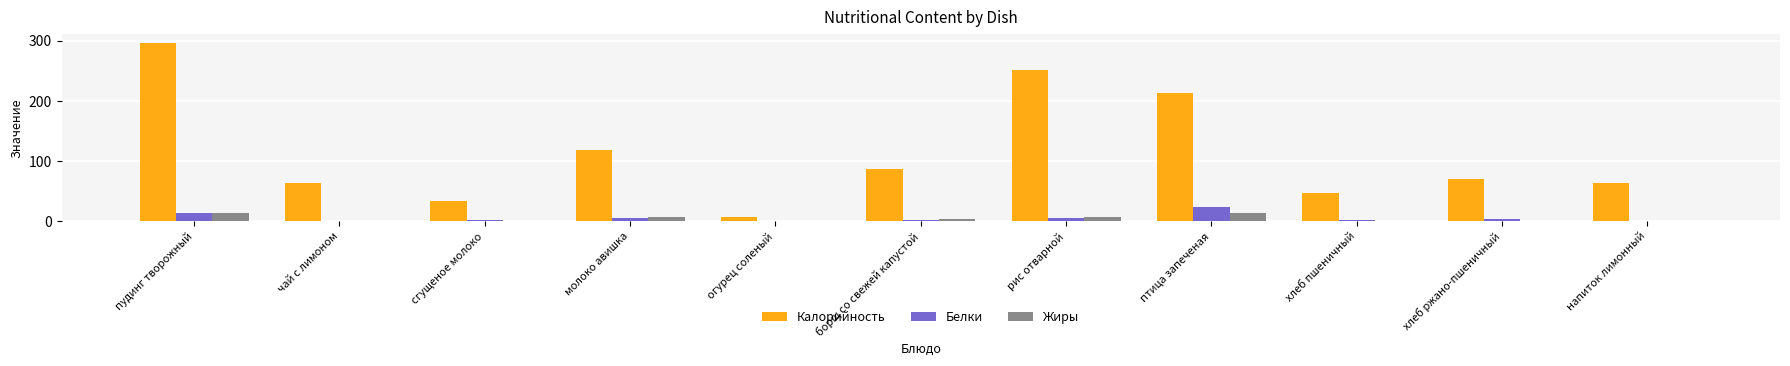

Is it true that Калорийность equals 34.0 at сгущеное молоко?

True